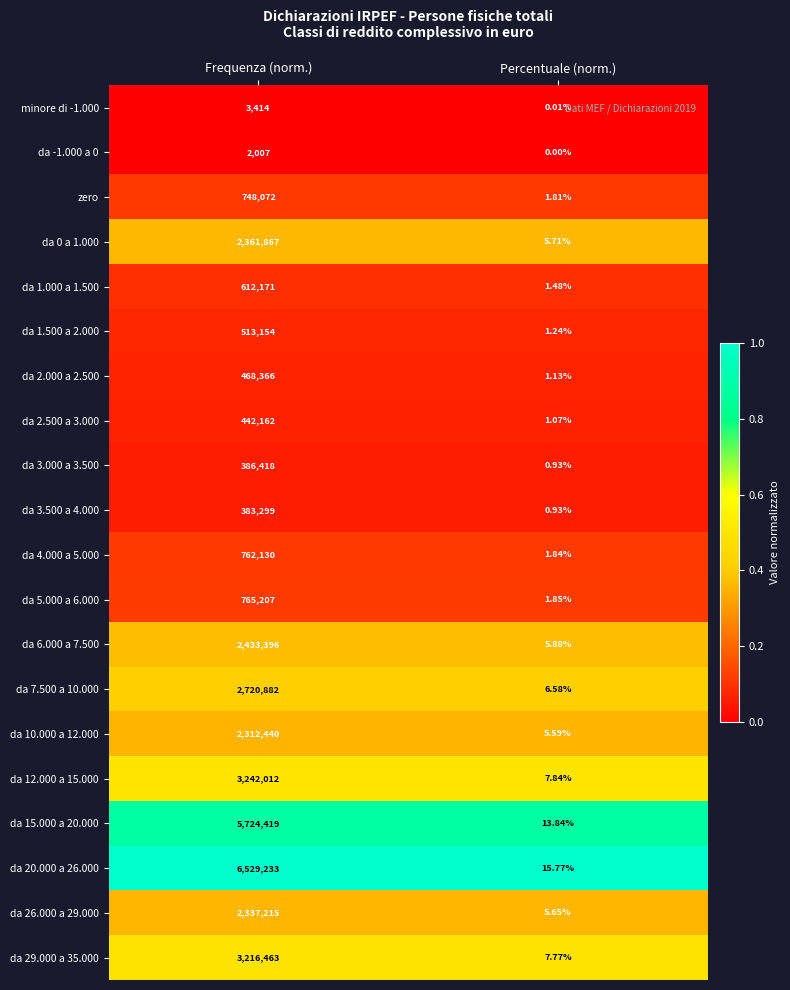

Is the value of da 2.000 a 2.500 at Percentuale (norm.) greater than the value of da 6.000 a 7.500 at Percentuale (norm.)?

No